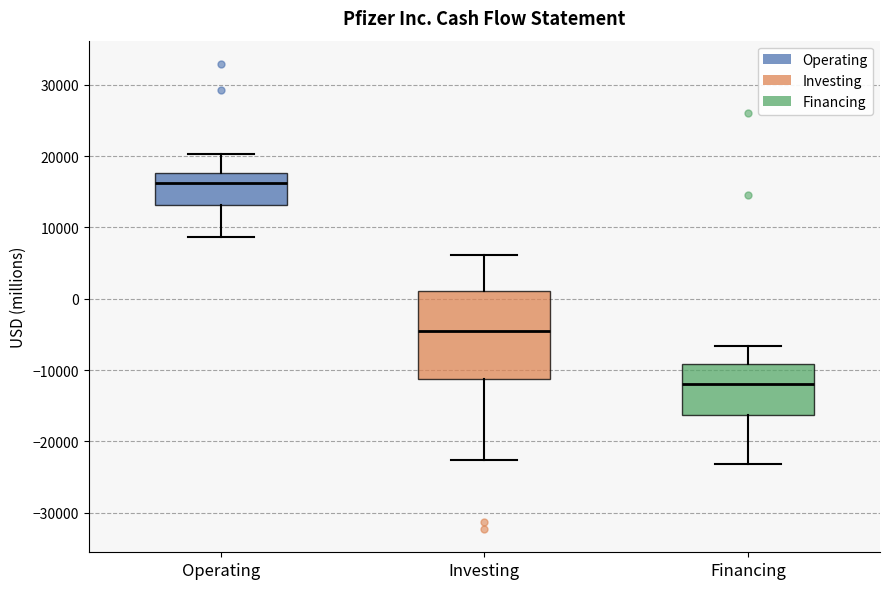

Reading left to right, transcribe this box plot: for each box, give where its median line is, the range the box spans, and where its two whiskers end, as read against the y-axis. The values are not printed on the chart, so give them approximately, as read against the axis.

Operating: median 16000, box 13000 to 18000, whiskers 9000 to 20000
Investing: median -4000, box -11000 to 1000, whiskers -23000 to 6000
Financing: median -12000, box -16000 to -9000, whiskers -23000 to -7000